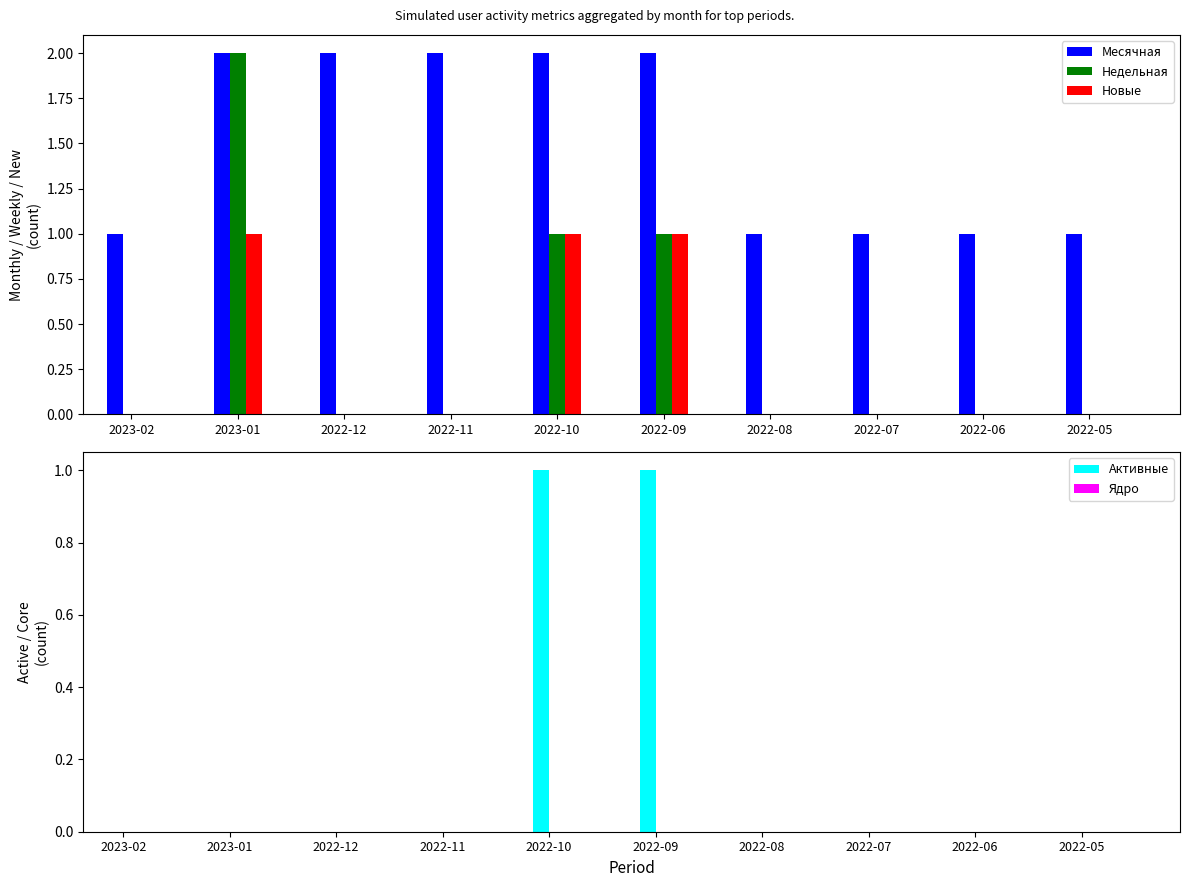

How many values in the Активные series exceed 0?

2